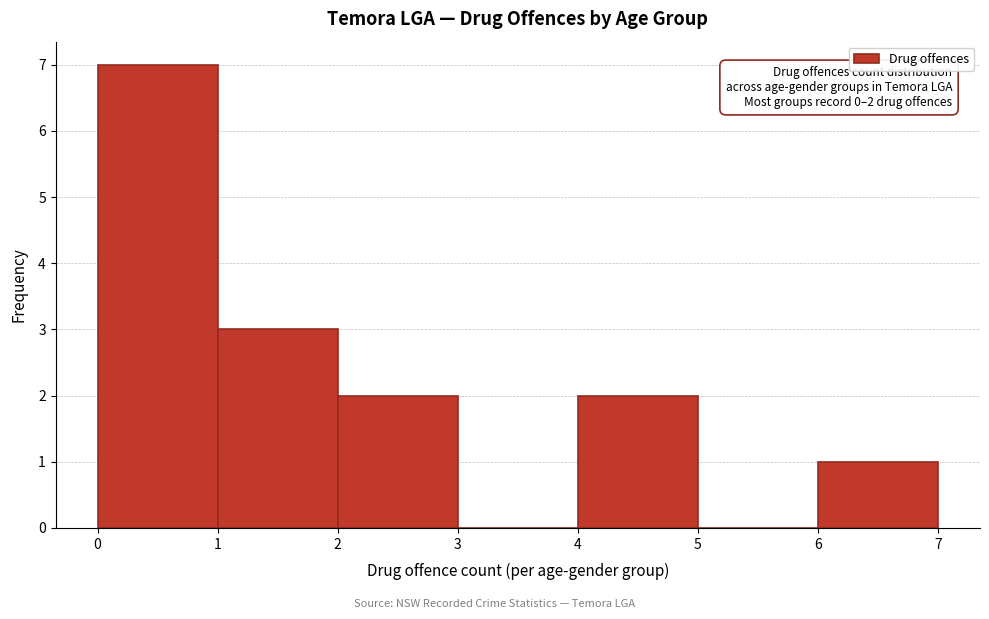

Which range on the x-axis has the tallest bar?

0 to 1